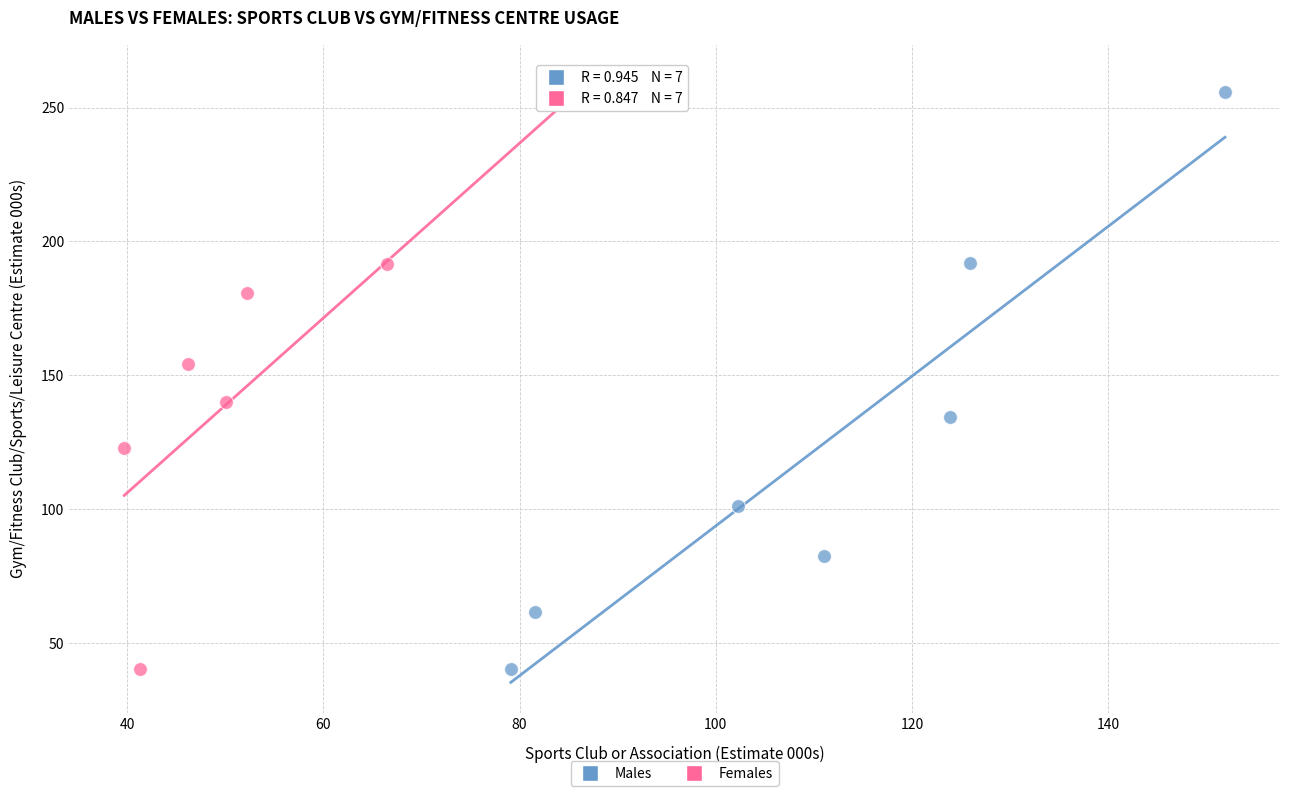

Which series has the widest spread of Y values?

Males